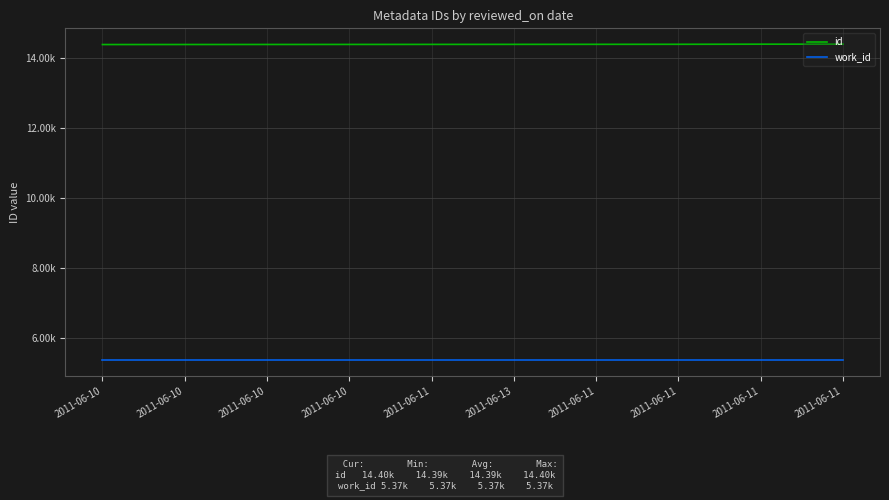

True or false: id and work_id cross at least once.

False